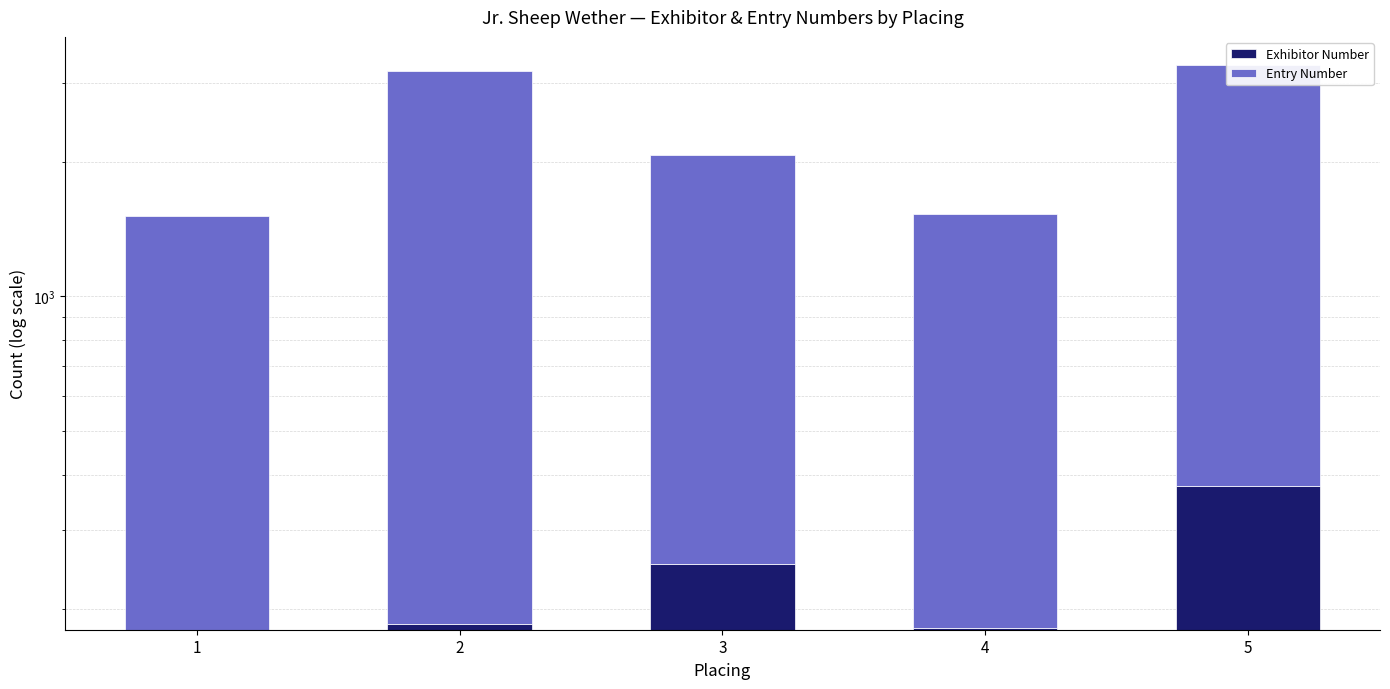

How many data points in Exhibitor Number are above 185?

2